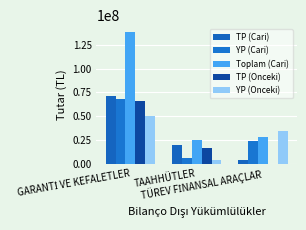

What position from the right is TAAHHÜTLER?

2